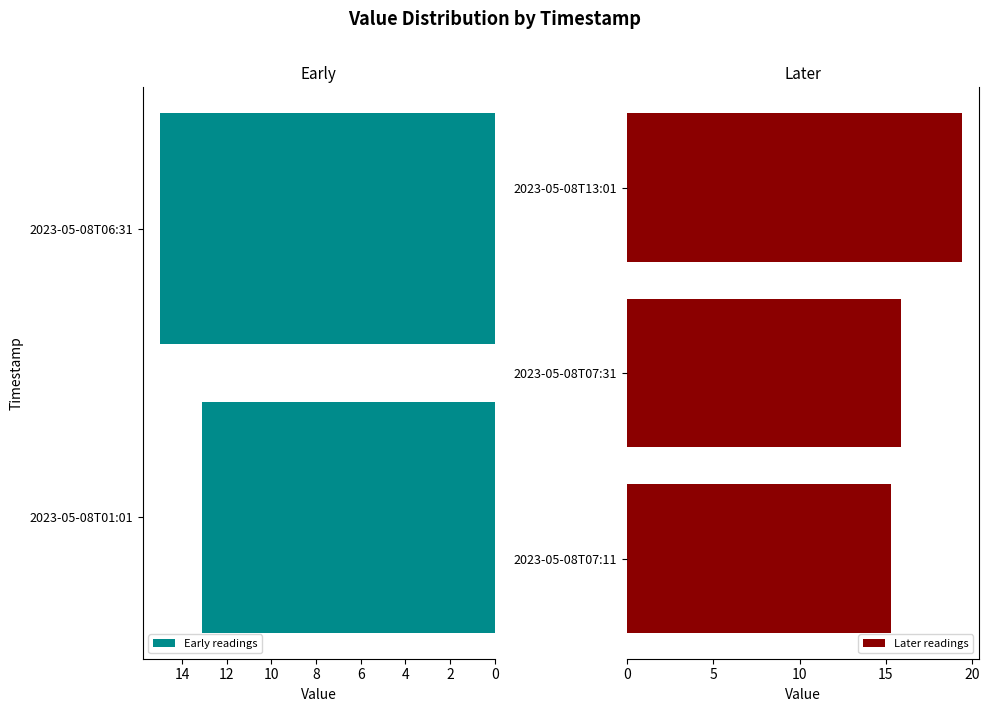

Approximately how many times larger is the value at 2023-05-08T01:01 compared to 2023-05-08T13:01?

0.7